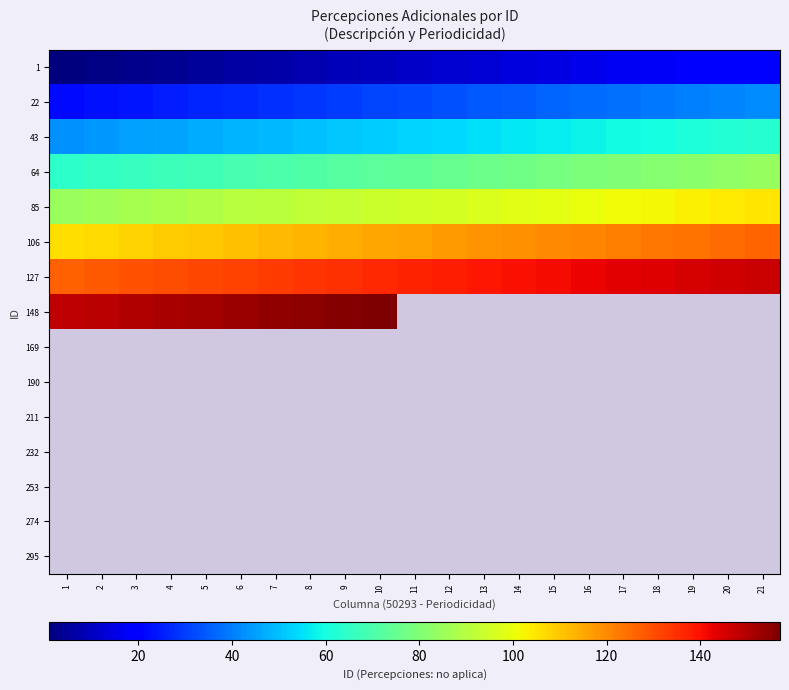

At which label is 148 closest to 152?

5